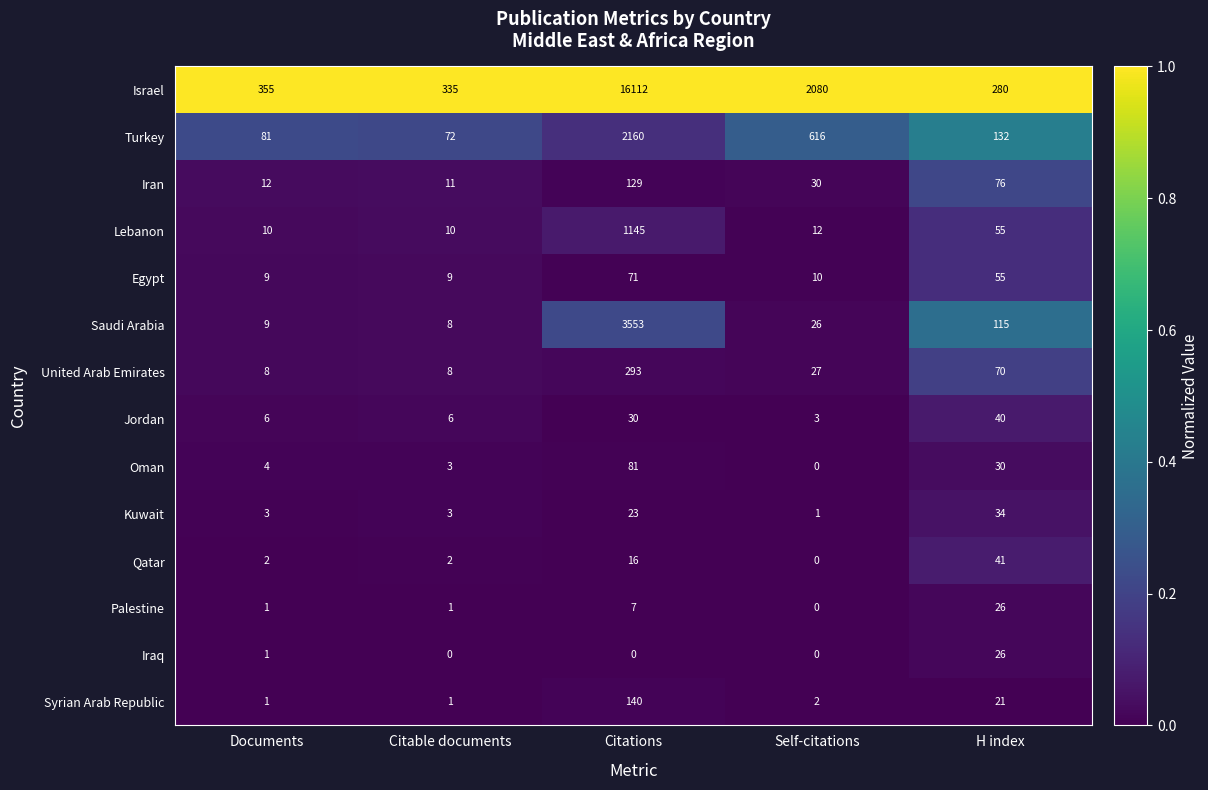

Rank the series at Citations from lowest to highest value.

Iraq, Palestine, Qatar, Kuwait, Jordan, Egypt, Oman, Iran, Syrian Arab Republic, United Arab Emirates, Lebanon, Turkey, Saudi Arabia, Israel